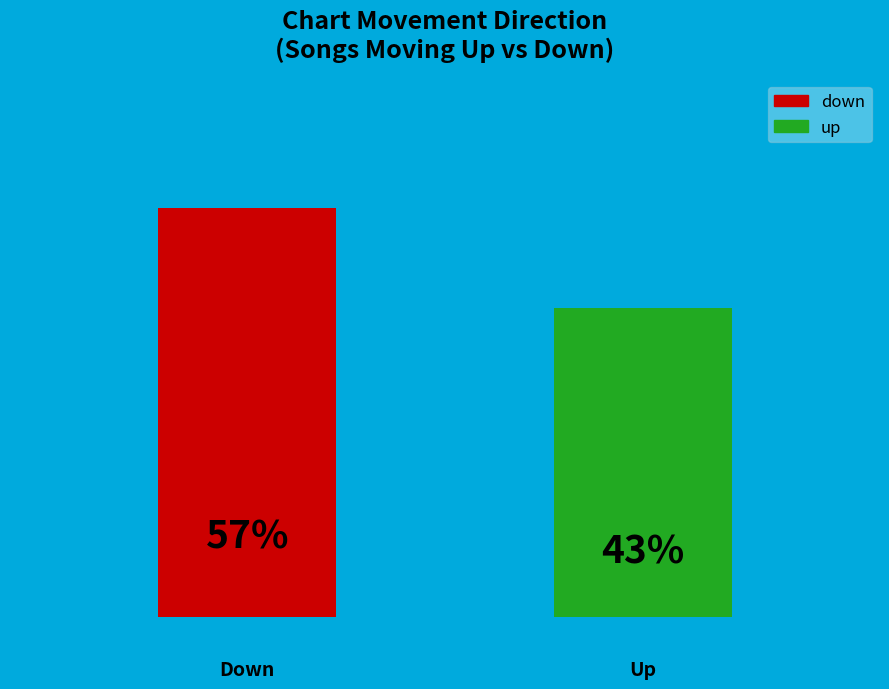

What is the sum of all values?

100